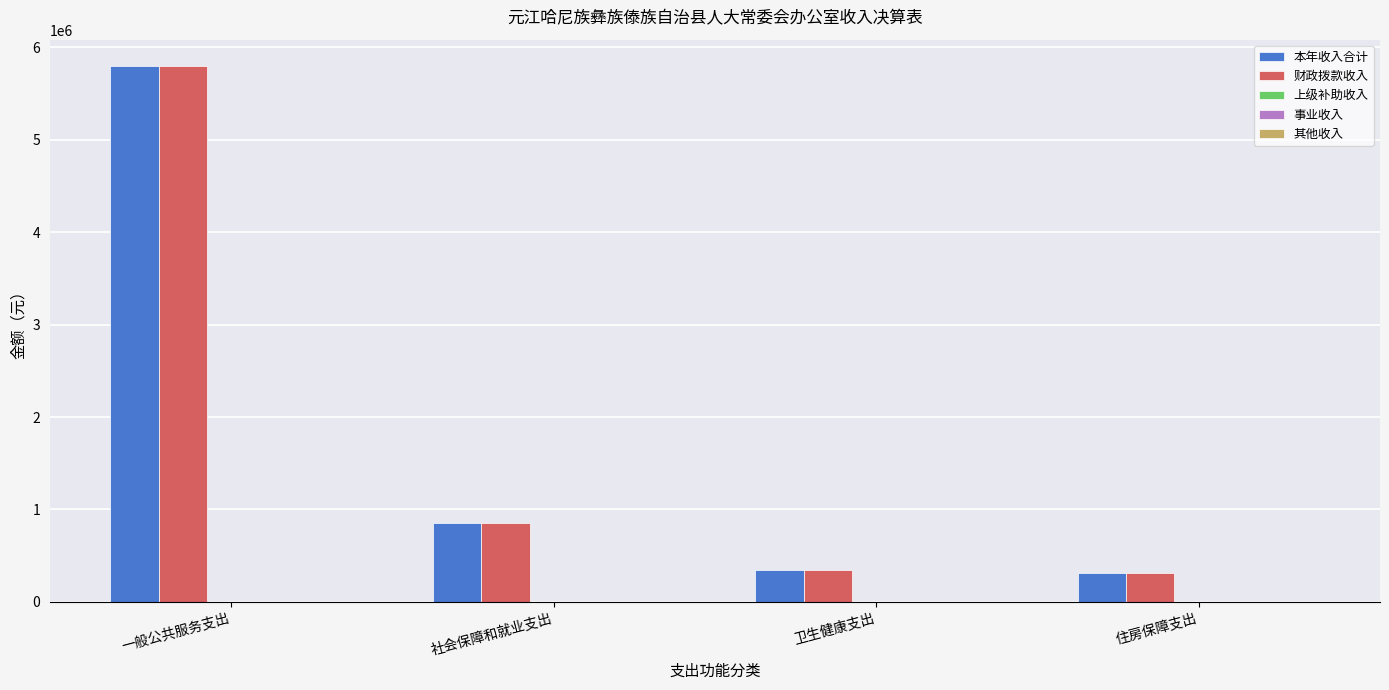

At how many categories does at least one series exceed 3295235?

1